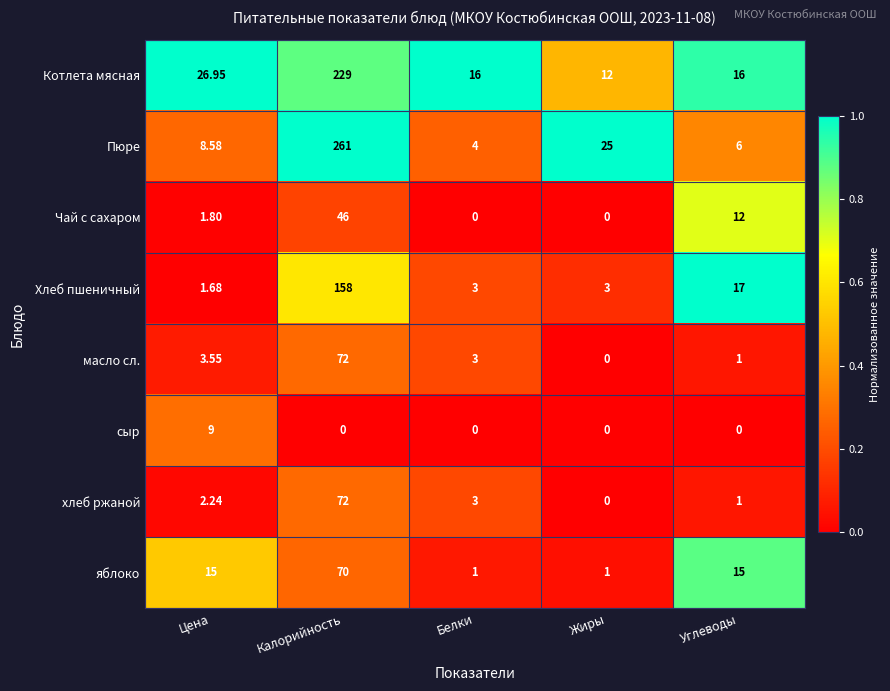

What is the total value across all series at Белки?

30.0